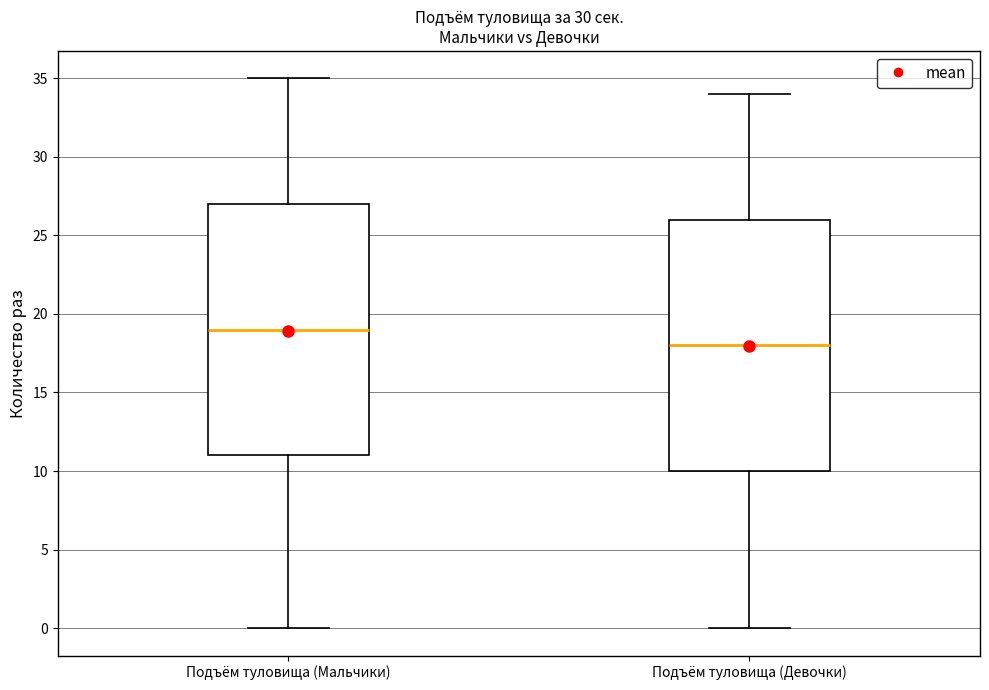

Where is the lower edge of the box for Подъём туловища (Мальчики) on the y-axis? The values are not printed on the chart, so give them approximately, as read against the axis.

11